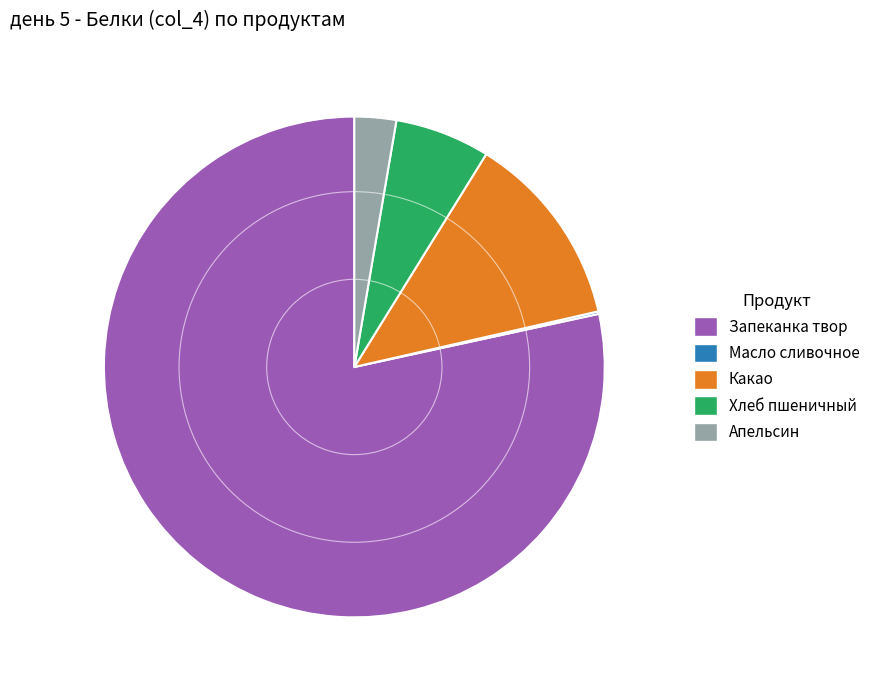

Does any single category account for the majority?

Yes